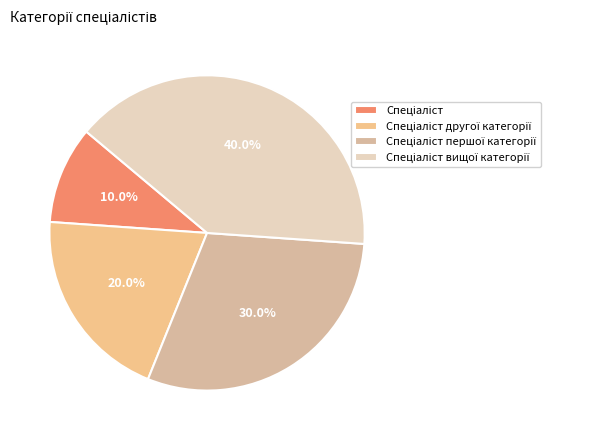

How many segments does this pie chart have?

4